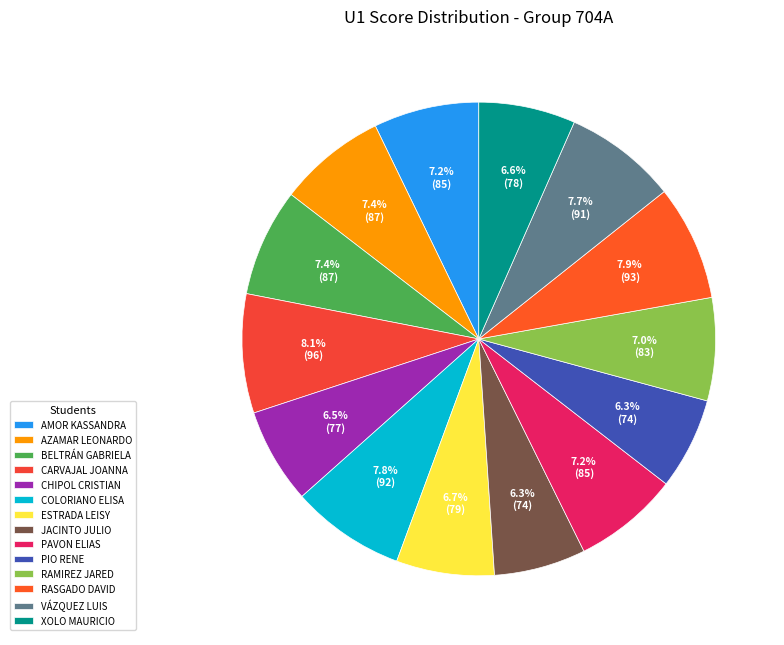

How many segments does this pie chart have?

14